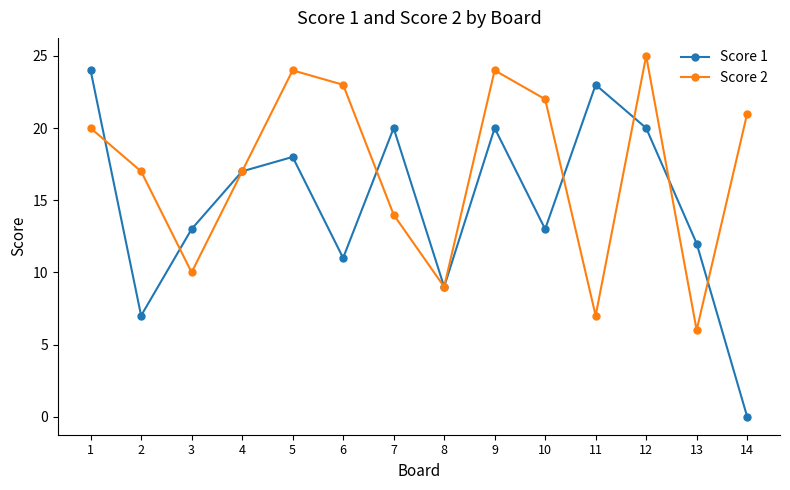

At which label is Score 2 closest to 15?

7